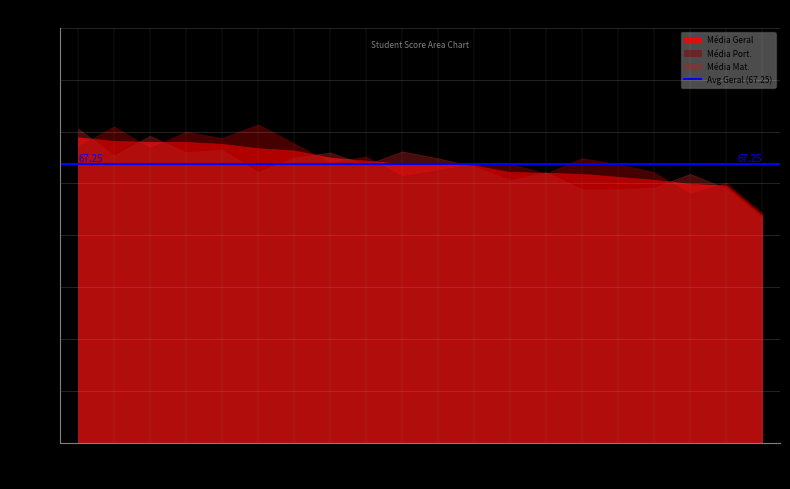

Which series has the largest total across all categories?

Média Port.